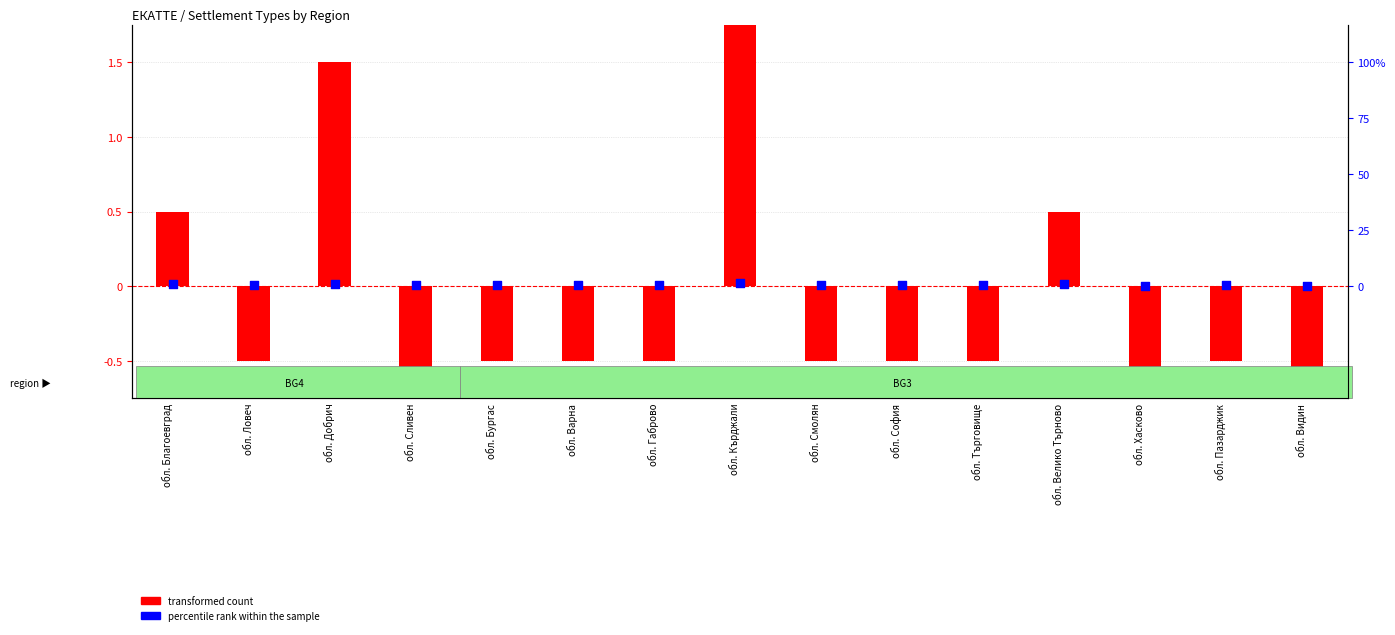

Is the value of percentile rank within the sample at обл. Пазарджик greater than the value of transformed count at обл. София?

Yes